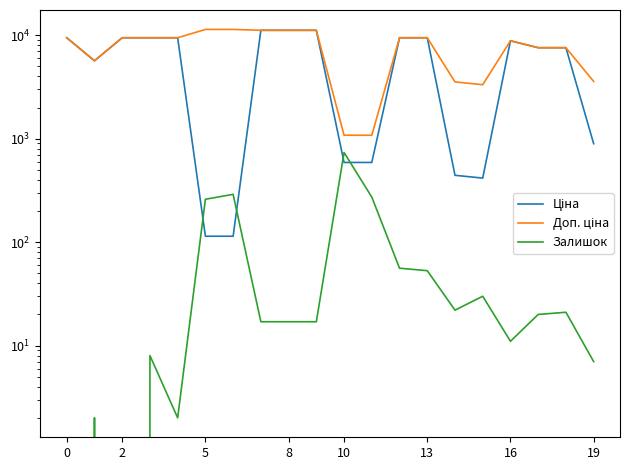

How many data points in Доп. ціна are less than 9480?

9